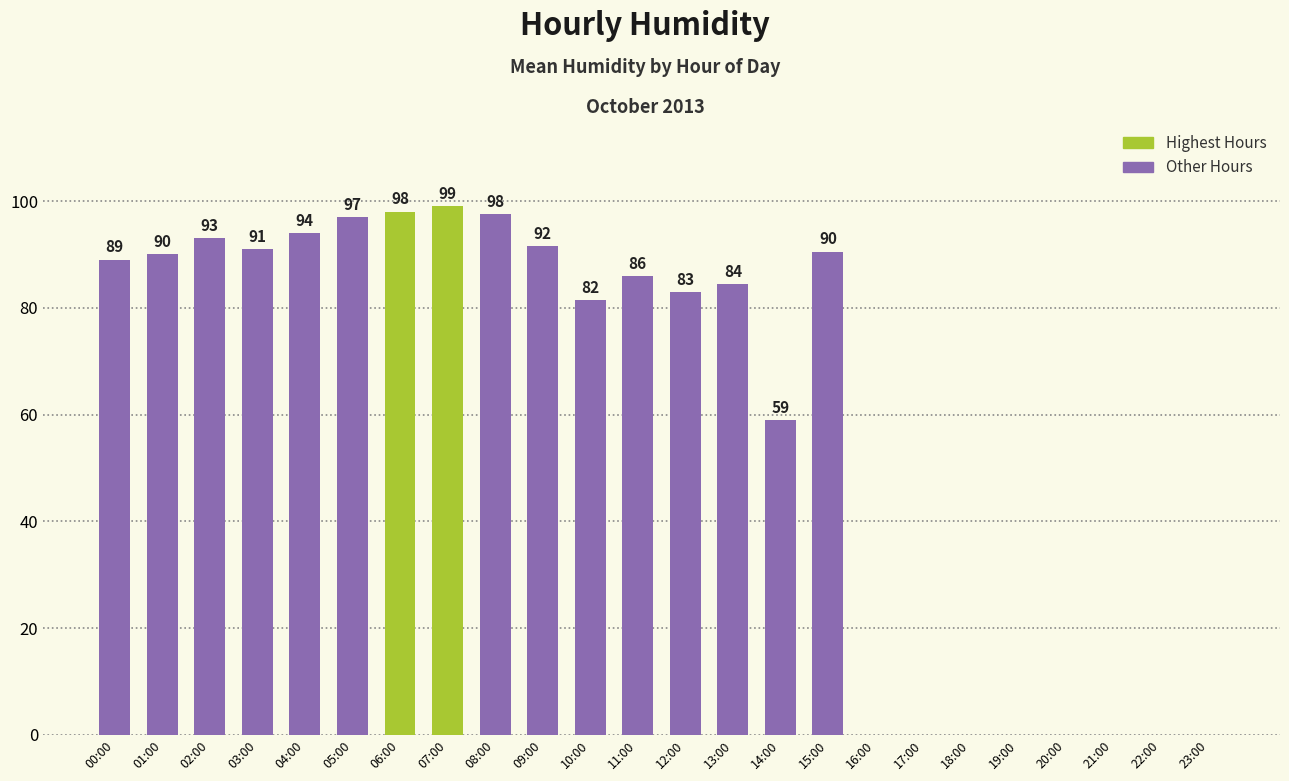

True or false: the data shows 19.4 at 03:00.

False